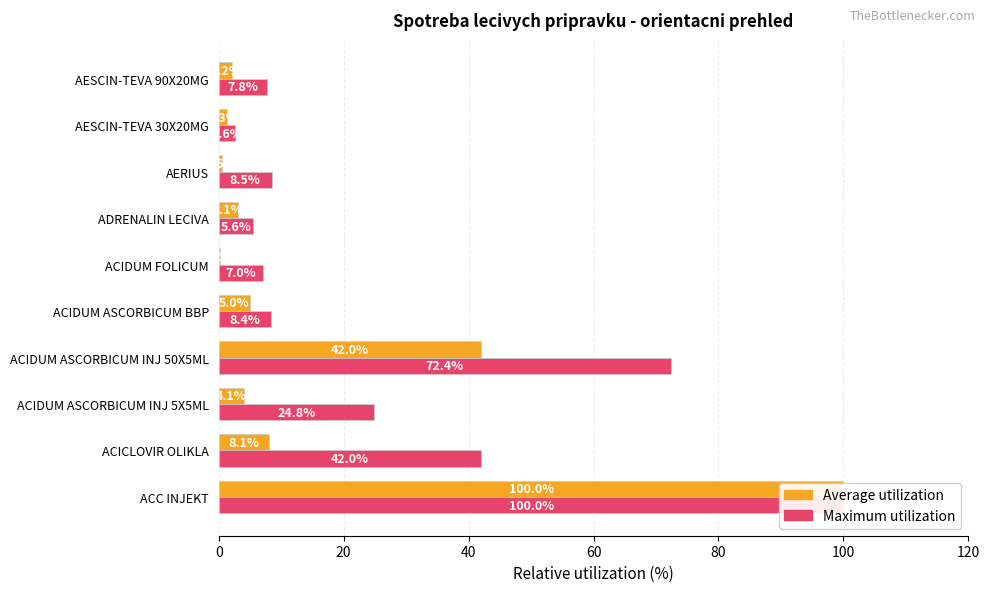

The Average utilization series shows 1.1 at AESCIN-TEVA 90X20MG. True or false?

False